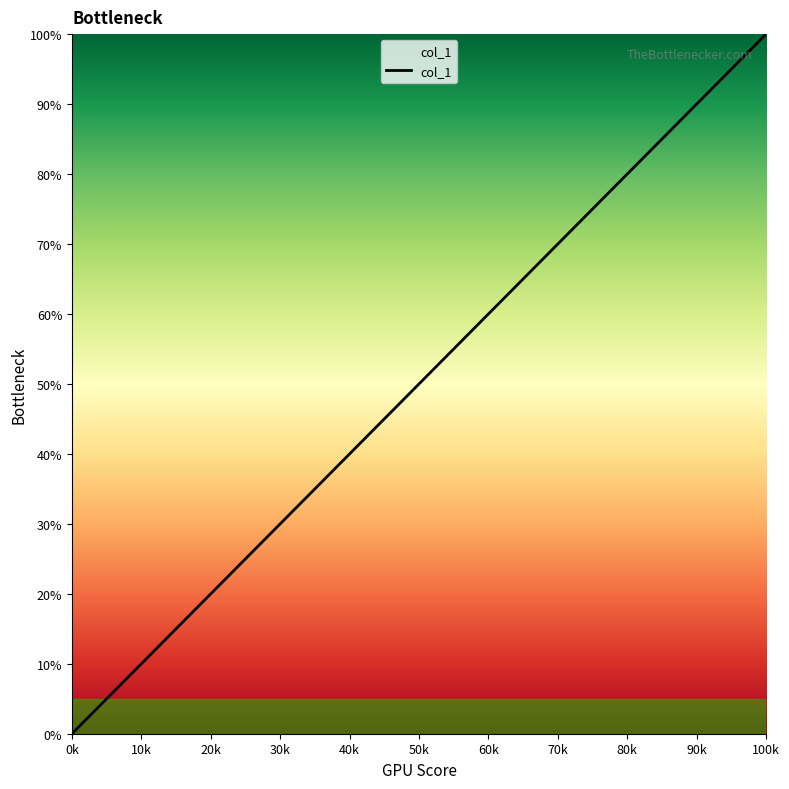

What is the difference between the maximum and minimum values?

100.0